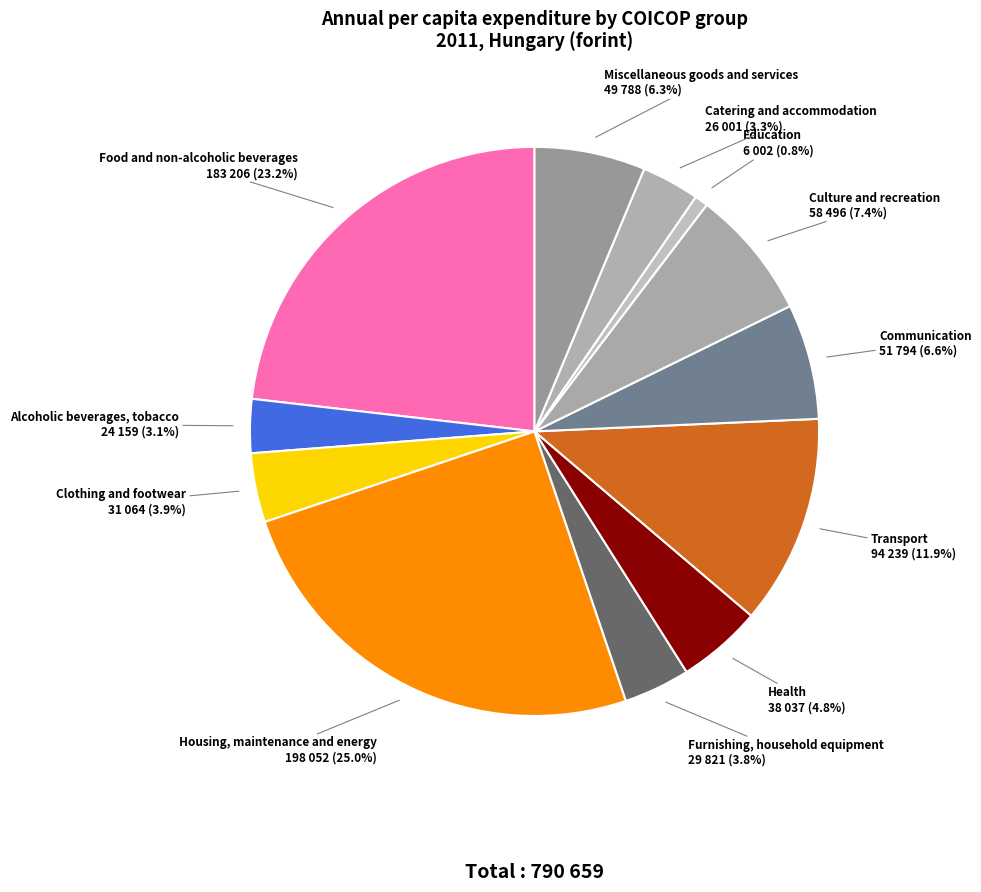

The Housing, maintenance and energy slice represents 25% of the pie. True or false?

True